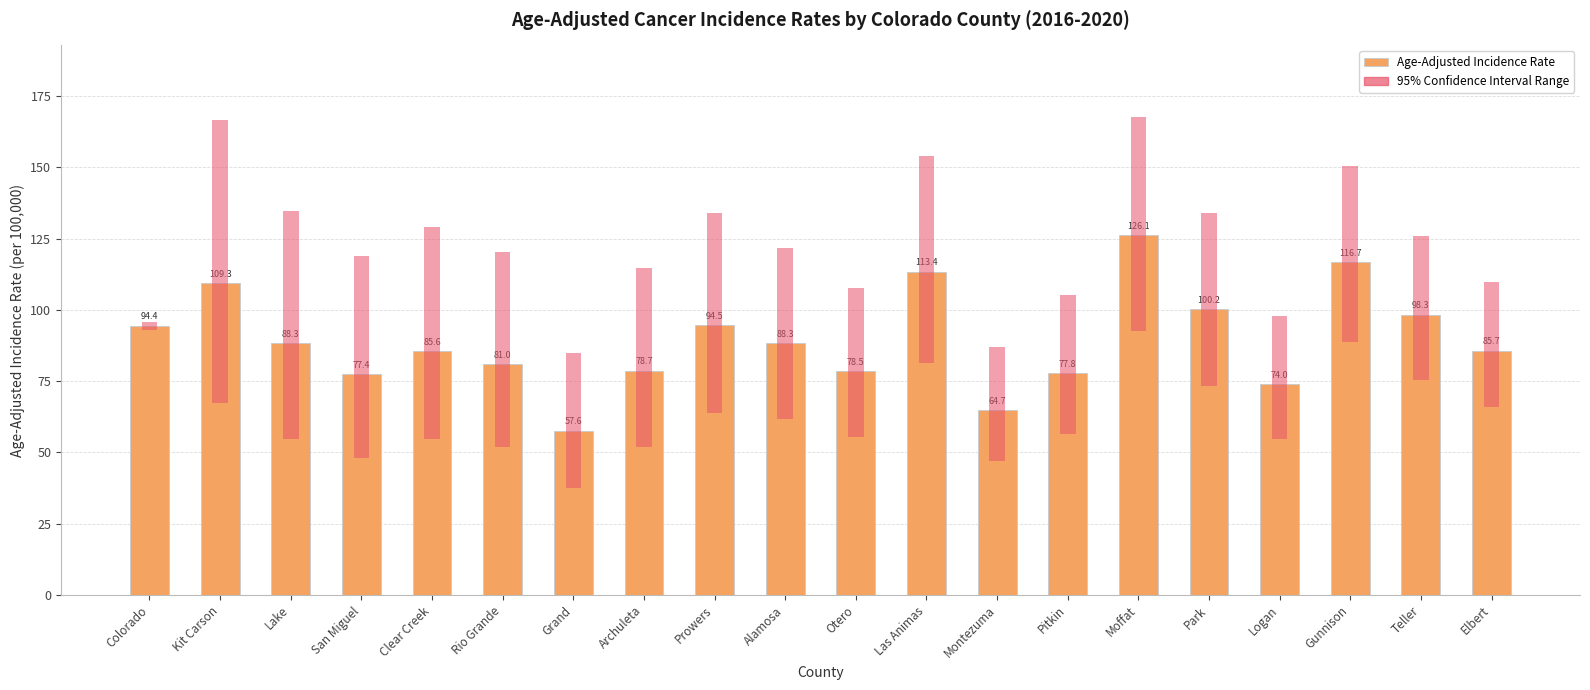

What is the sum of the values at Otero and Montezuma?

143.2